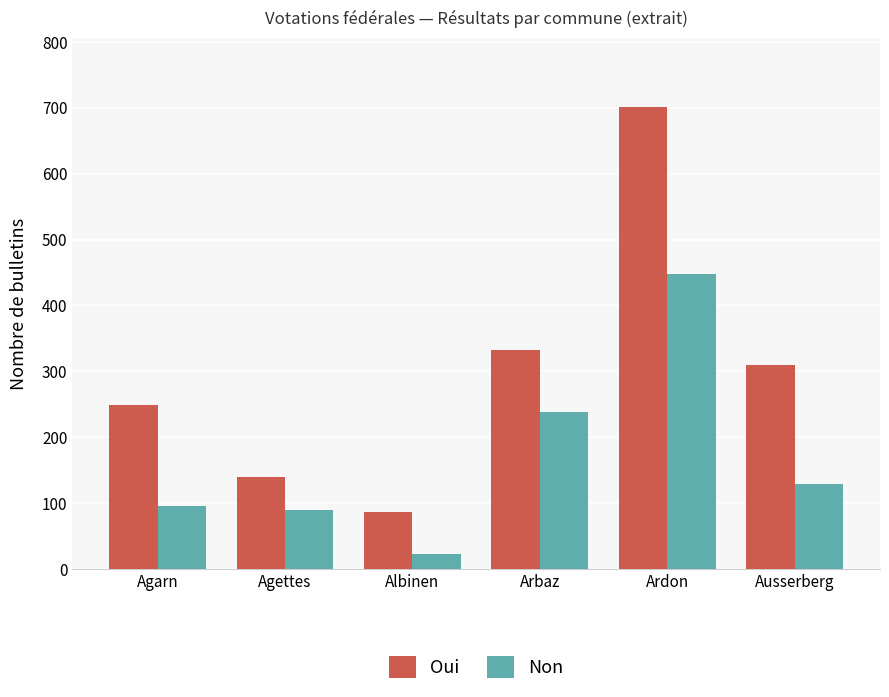

What is the difference between the maximum and second lowest values in the Oui series?

562